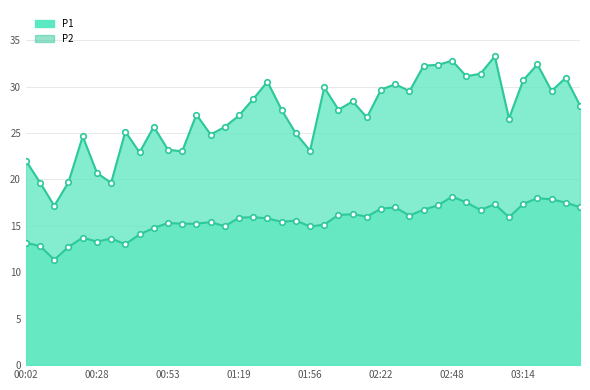

In P2, how many points are lower than both neighbors (excluding endpoints)?

10